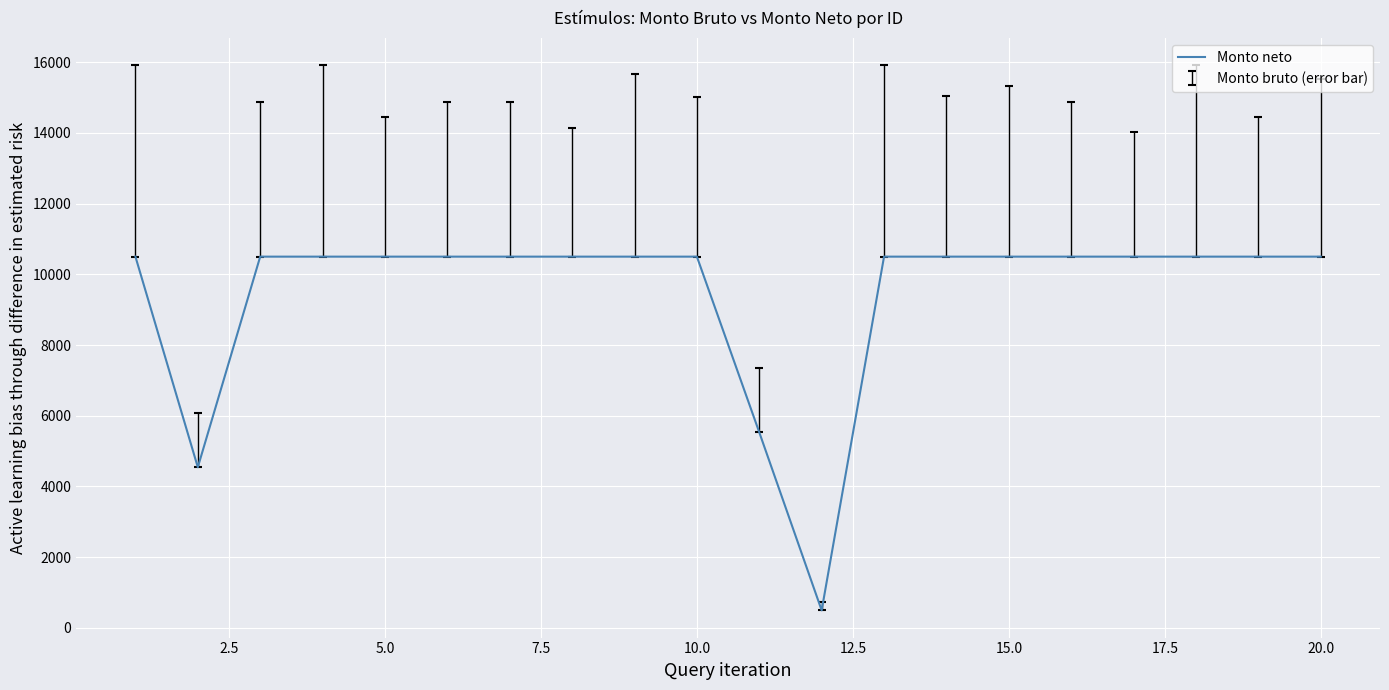

What is the smallest value displayed?

493.7